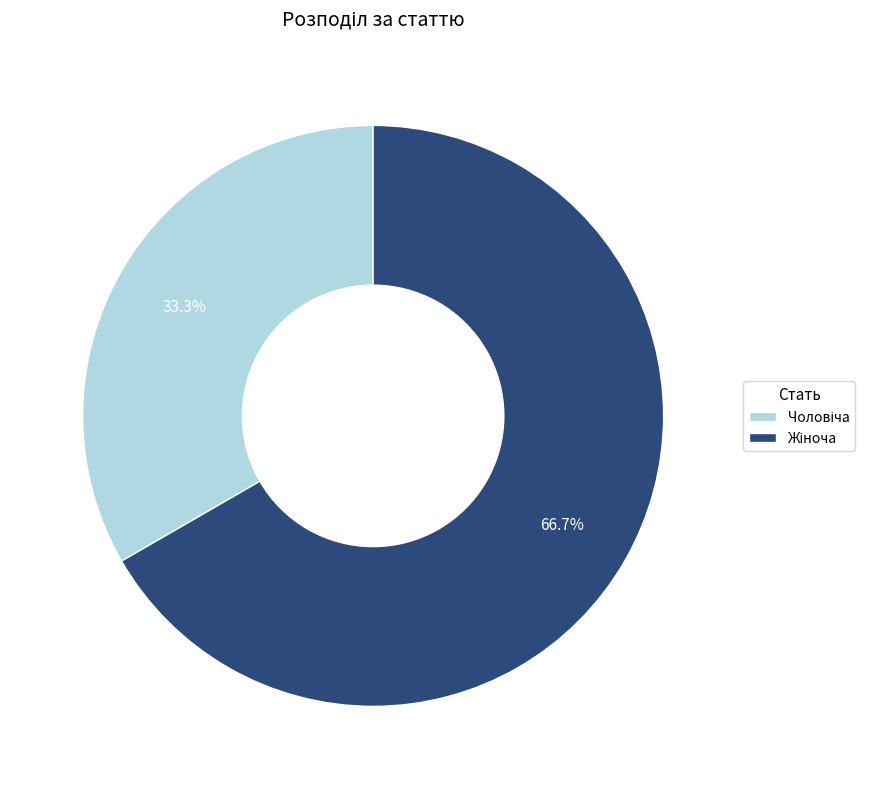

Is there a majority slice in this chart?

Yes